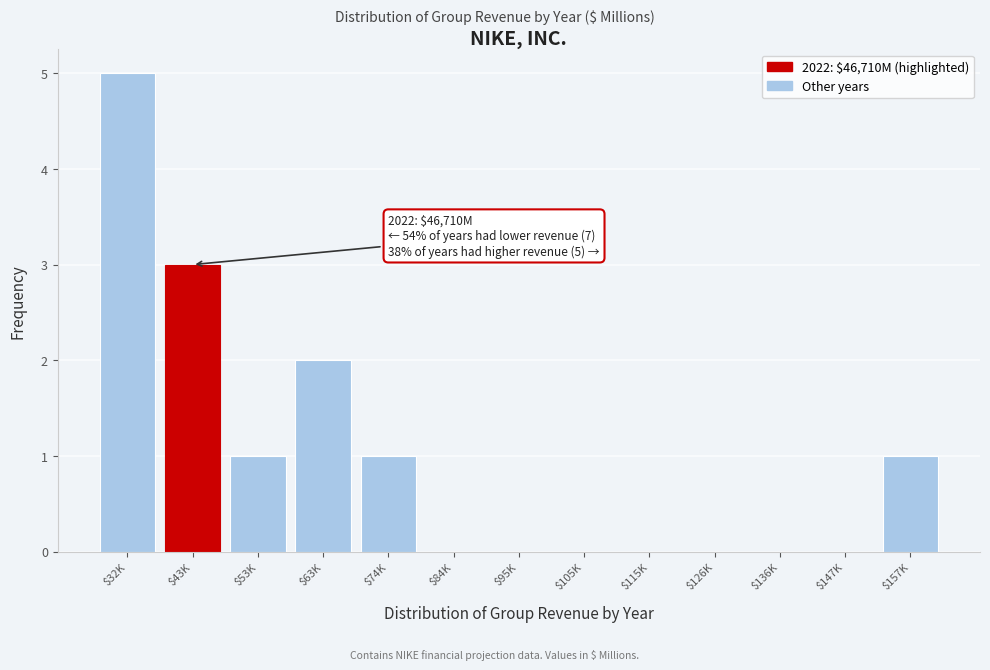

What is the sum of all values?

13